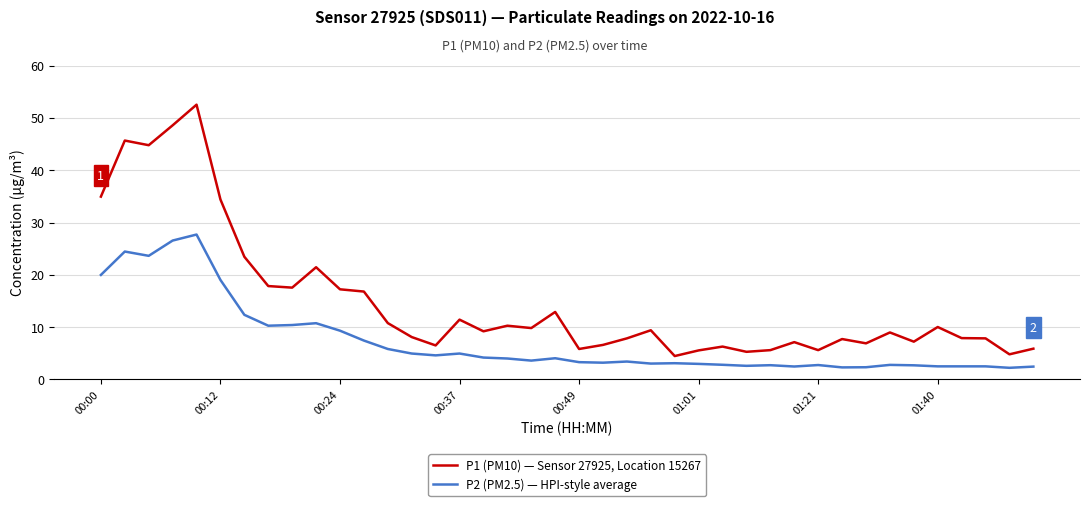

What is the highest value of the P1 (PM10) — Sensor 27925, Location 15267 series?

52.5